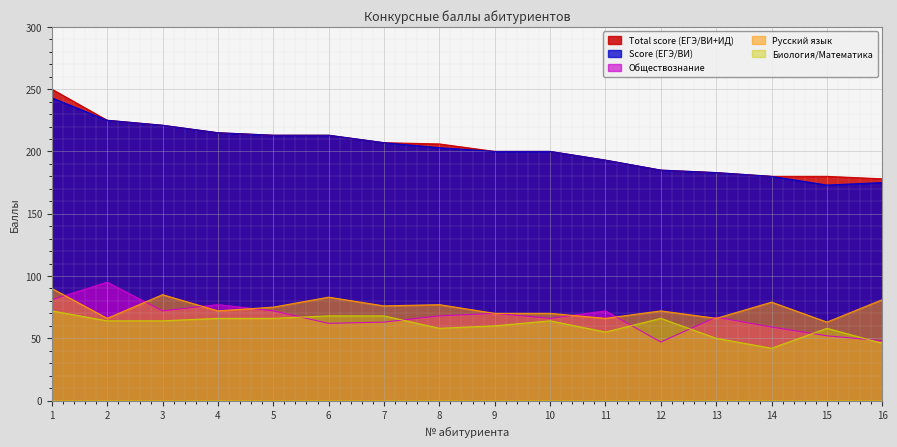

At which category is the sum across all series the highest?

1